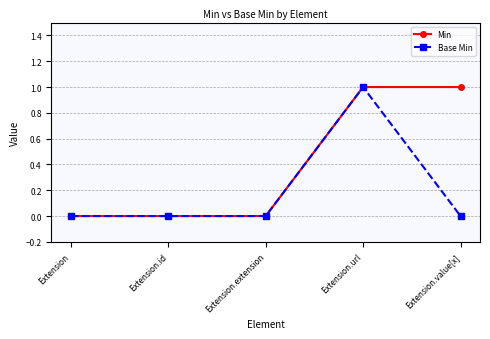

True or false: Min has more than 2 points higher than both neighbors.

False